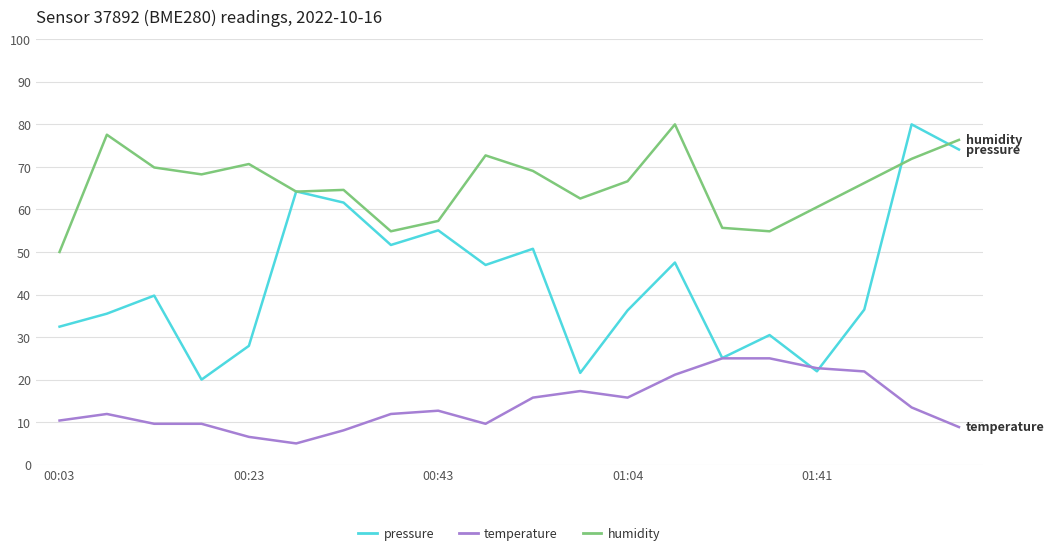

Rank the series by their average value, from highest to lowest.

humidity, pressure, temperature